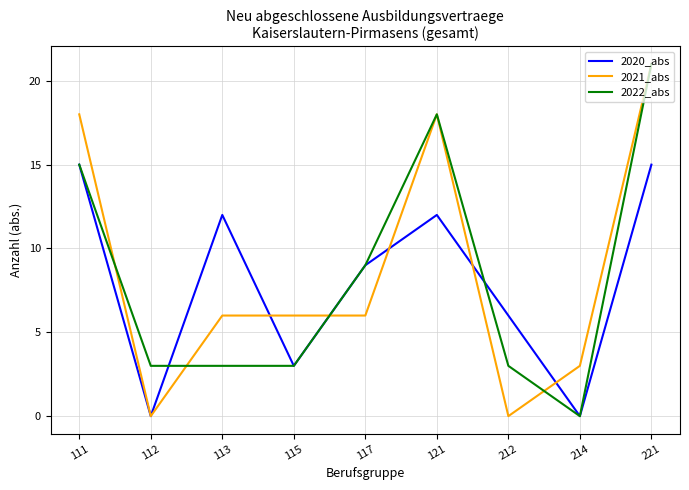

Which label corresponds to the largest value in the chart?

221